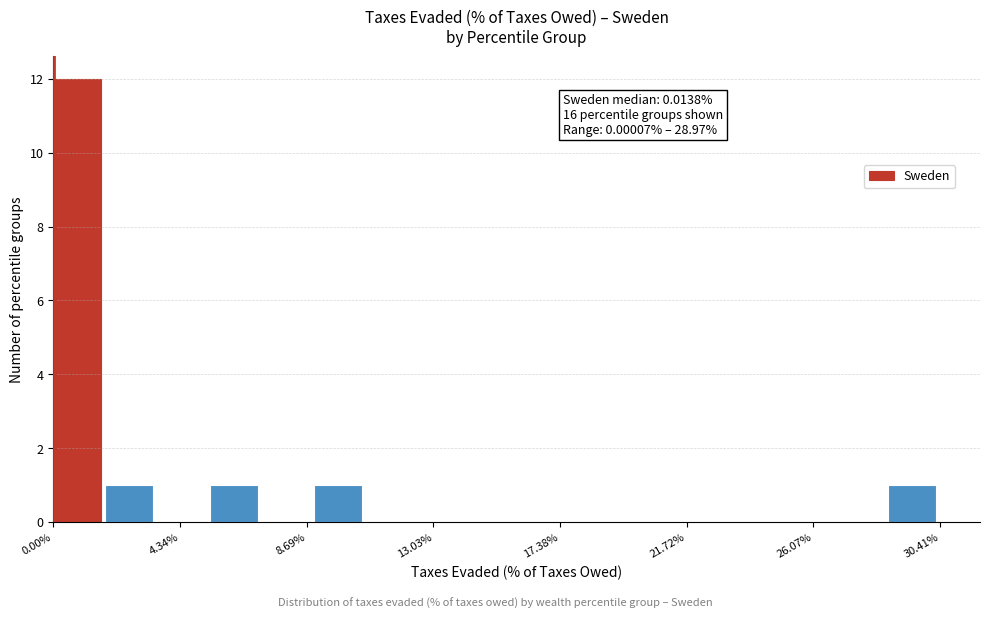

Around what value on the x-axis is the tallest bar? Give the approximate position of its centre, as read against the axis.

1.0